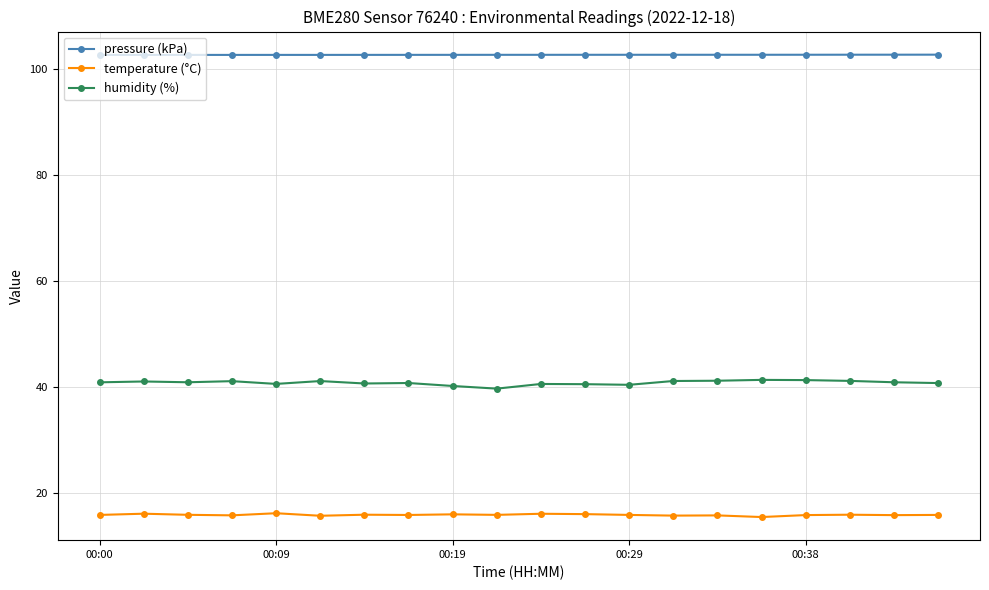

Which series has the largest total across all categories?

pressure (kPa)